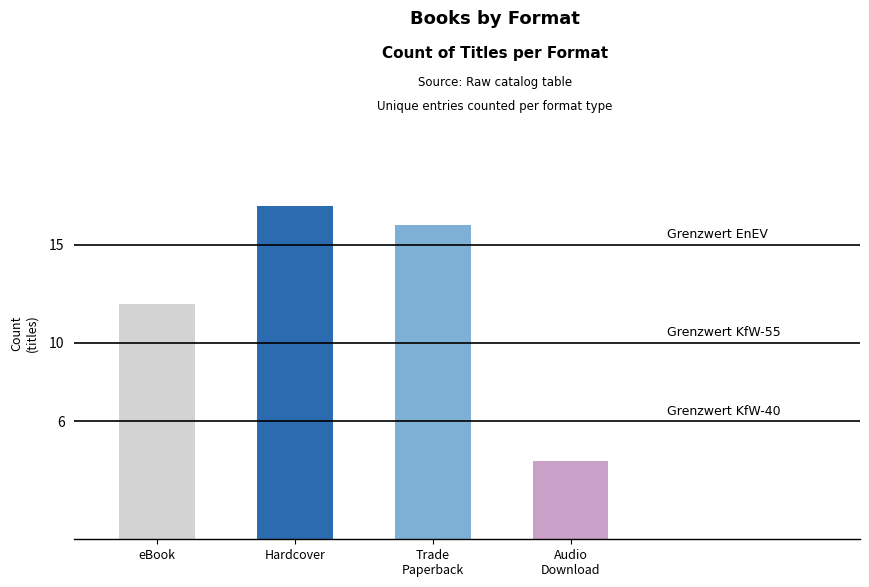

Rank the categories by value from highest to lowest.

Hardcover, Trade Paperback, eBook, Audio Download